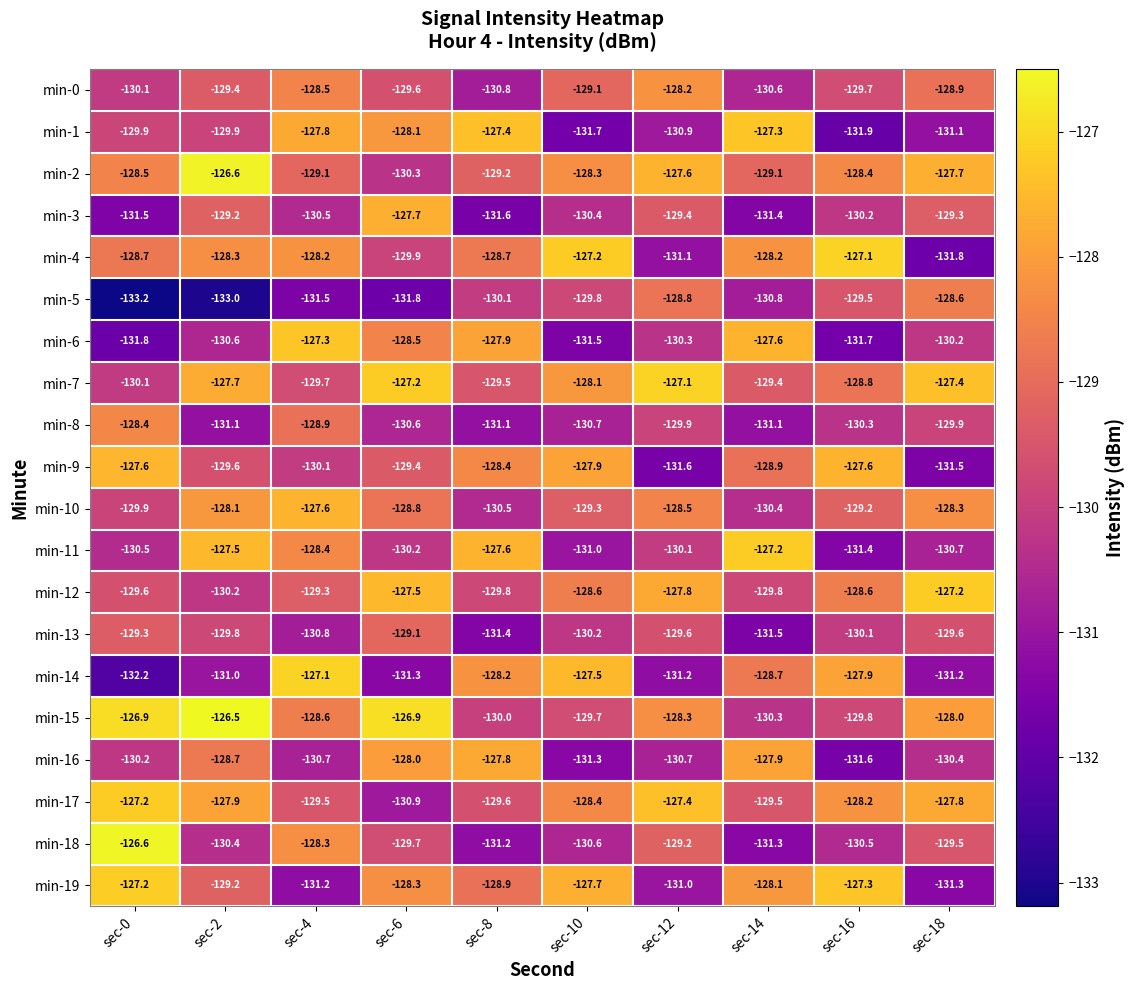

Between sec-0 and sec-12, which series saw the biggest shift?

min-5